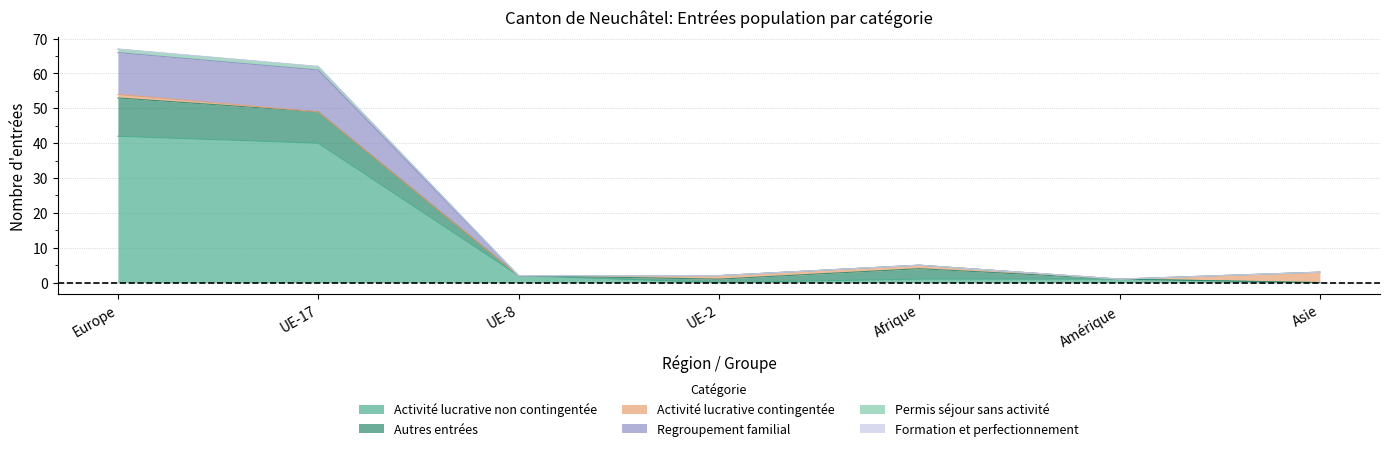

True or false: Permis séjour sans activité and Activité lucrative non contingentée intersect in this chart.

False